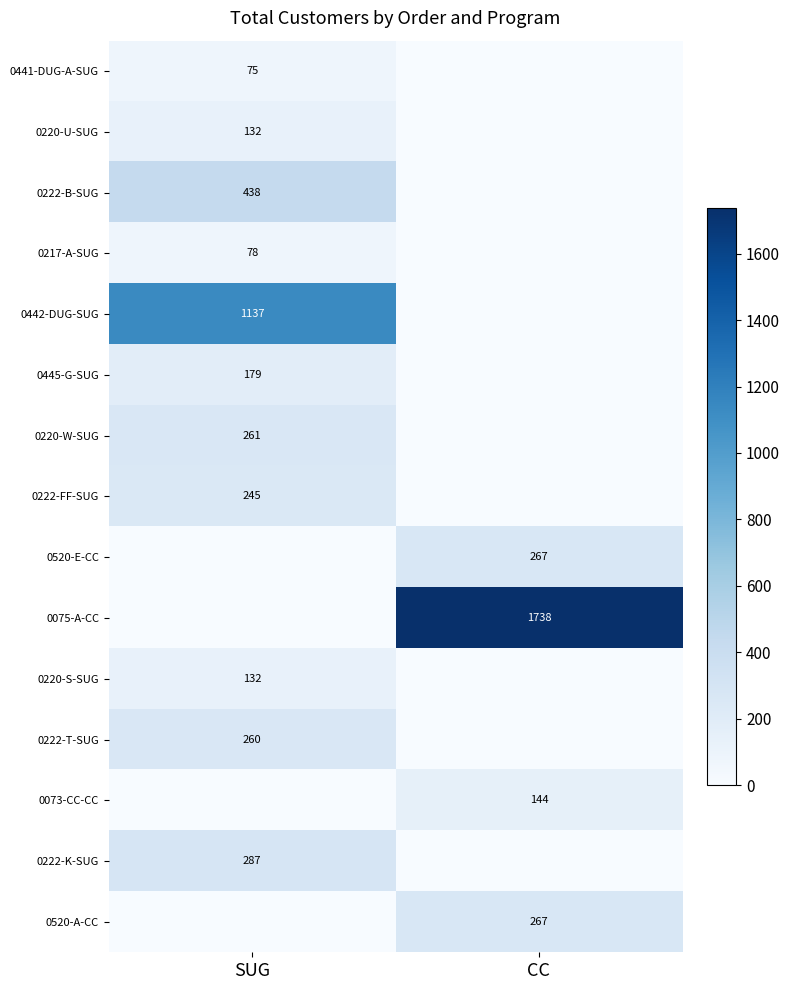

The value of 0442-DUG-SUG at SUG is 505. True or false?

False